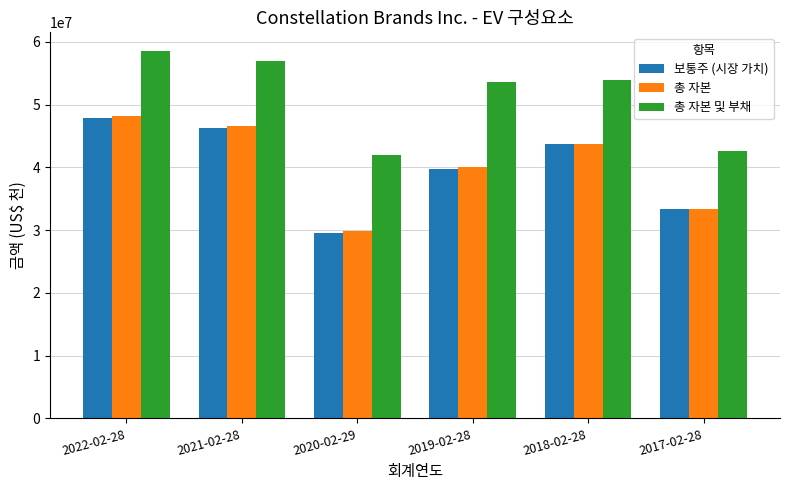

Is it true that 총 자본 및 부채 equals 58579162 at 2022-02-28?

True